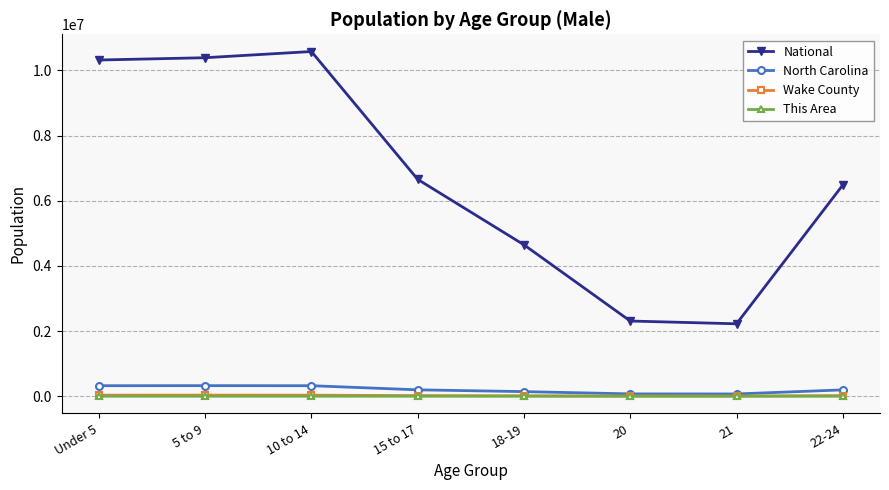

True or false: Wake County and This Area intersect in this chart.

False